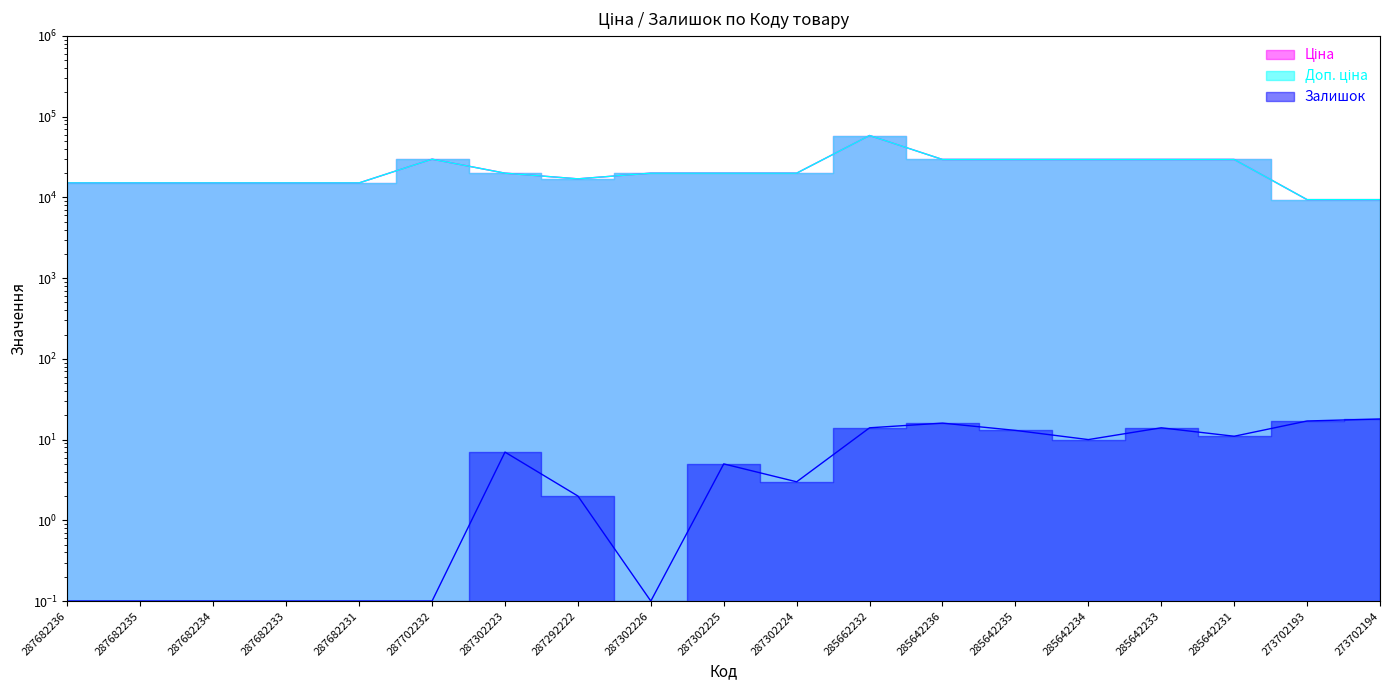

Rank the series by their maximum value, from lowest to highest.

Залишок, Ціна, Доп. ціна